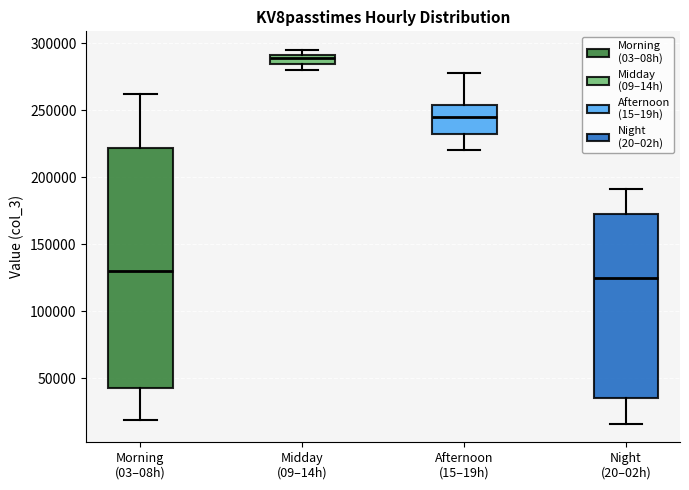

Where is the lower edge of the box for Midday (09–14h) on the y-axis? The values are not printed on the chart, so give them approximately, as read against the axis.

285000